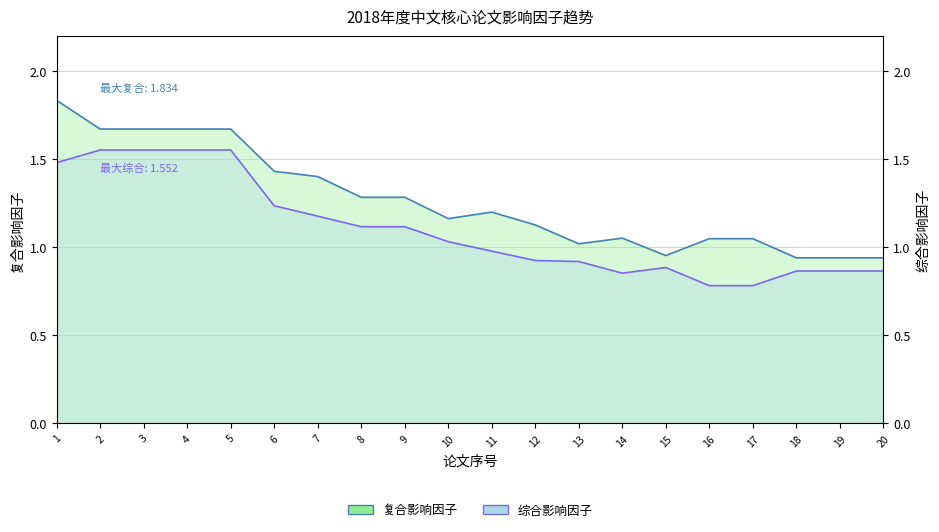

True or false: 复合影响因子 and 综合影响因子 cross at least once.

False